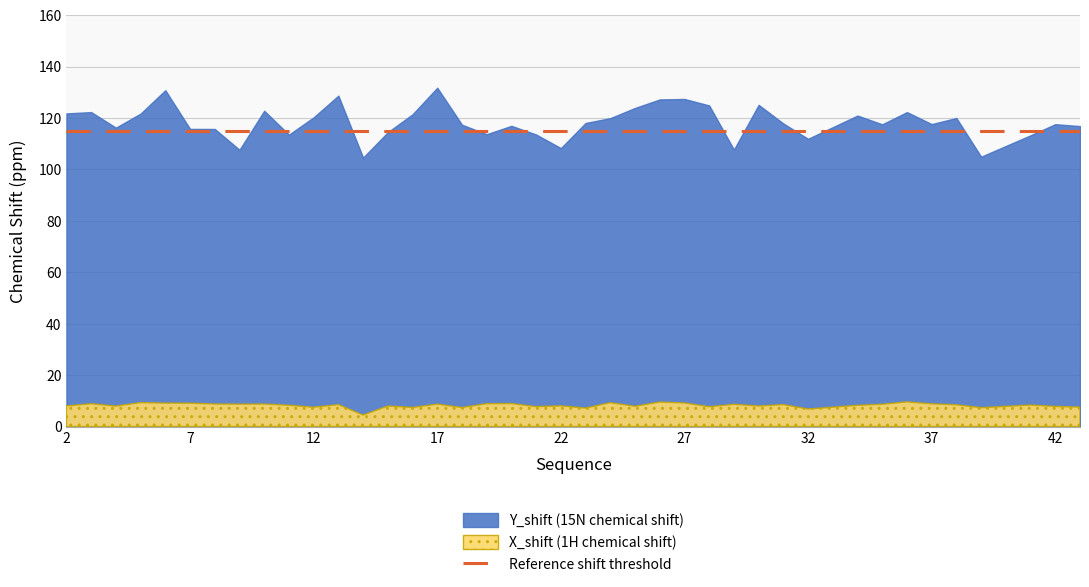

What is the value of the X_shift point at the 23rd from the left?

9.3